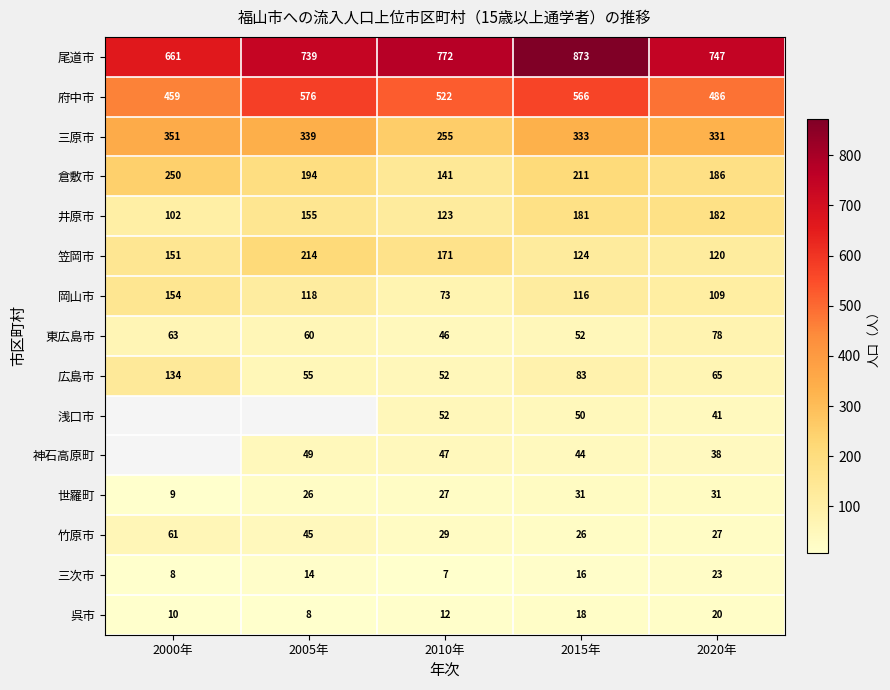

What is the total value across all series at 2020年?

2484